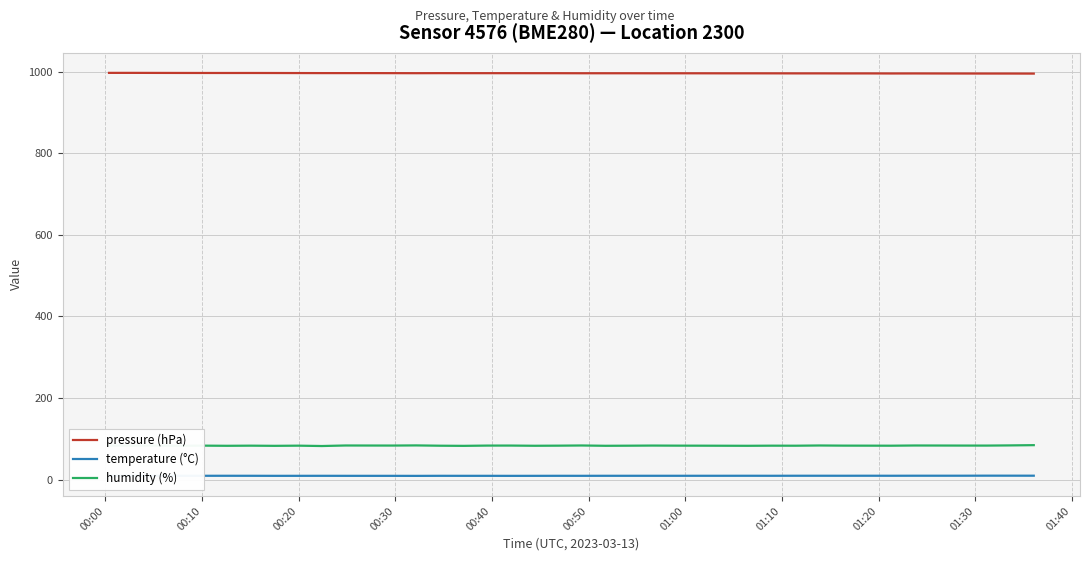

At how many categories does at least one series exceed 845?

40